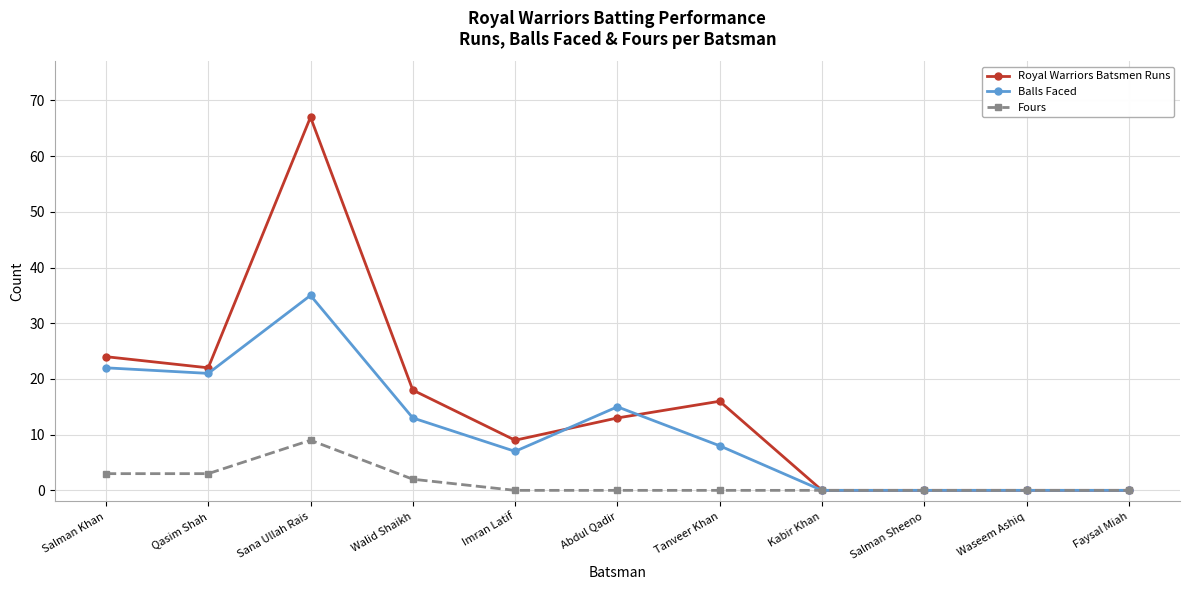

Where is the first local maximum for Fours?

Sana Ullah Rais